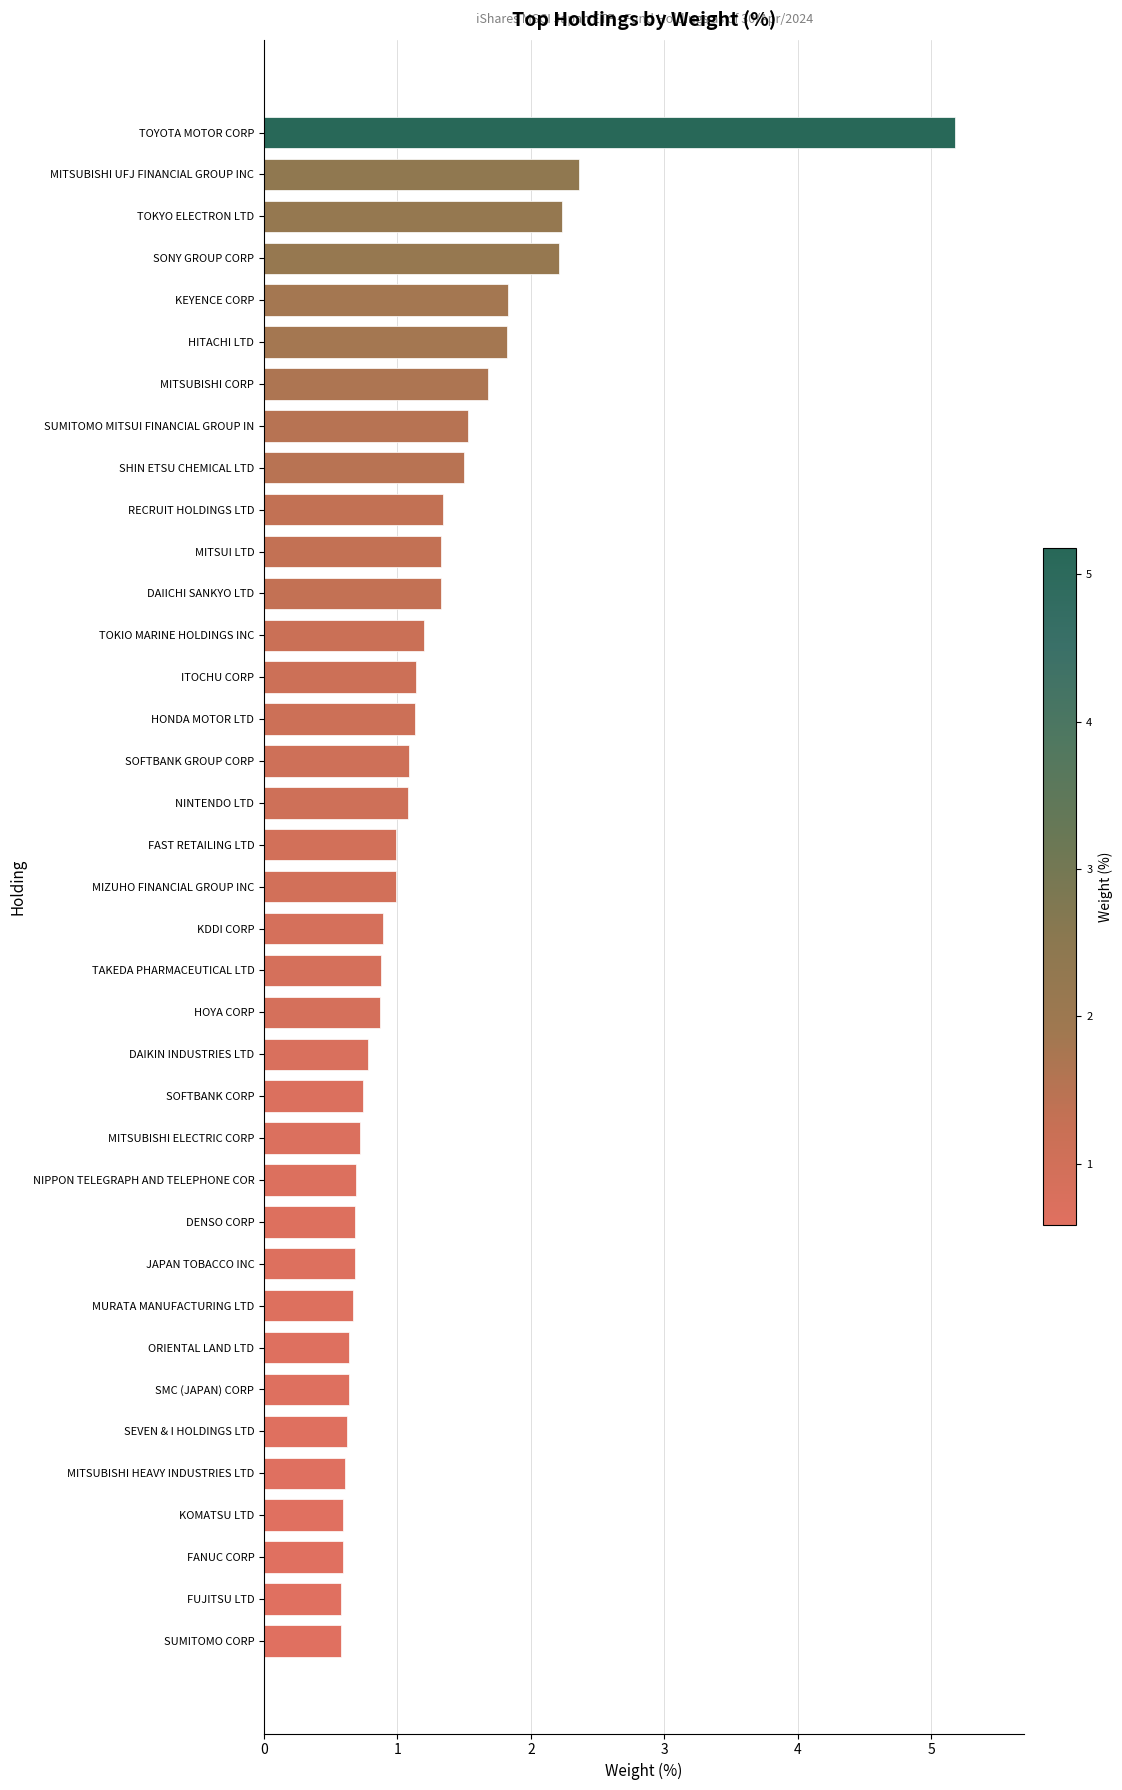

What is the approximate value at ORIENTAL LAND LTD?

0.6